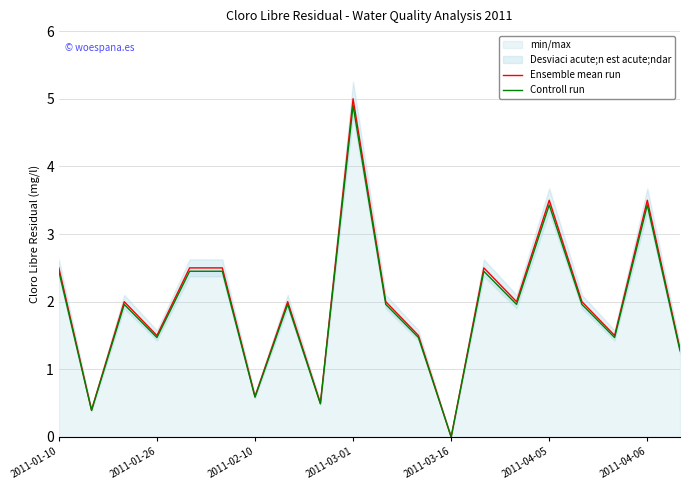

The Controll run series shows 4.9 at 2011-03-01. True or false?

True